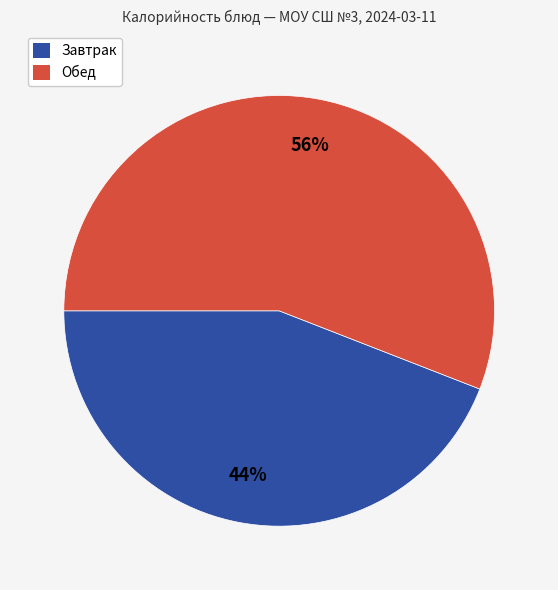

Is there a majority slice in this chart?

Yes